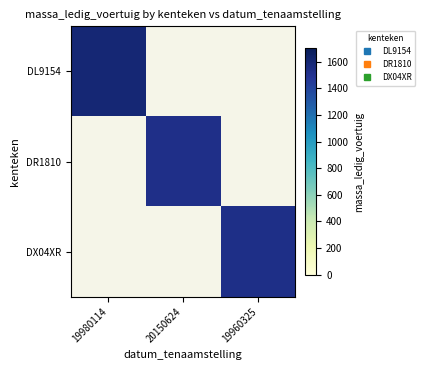

How many data points does each series have?

3